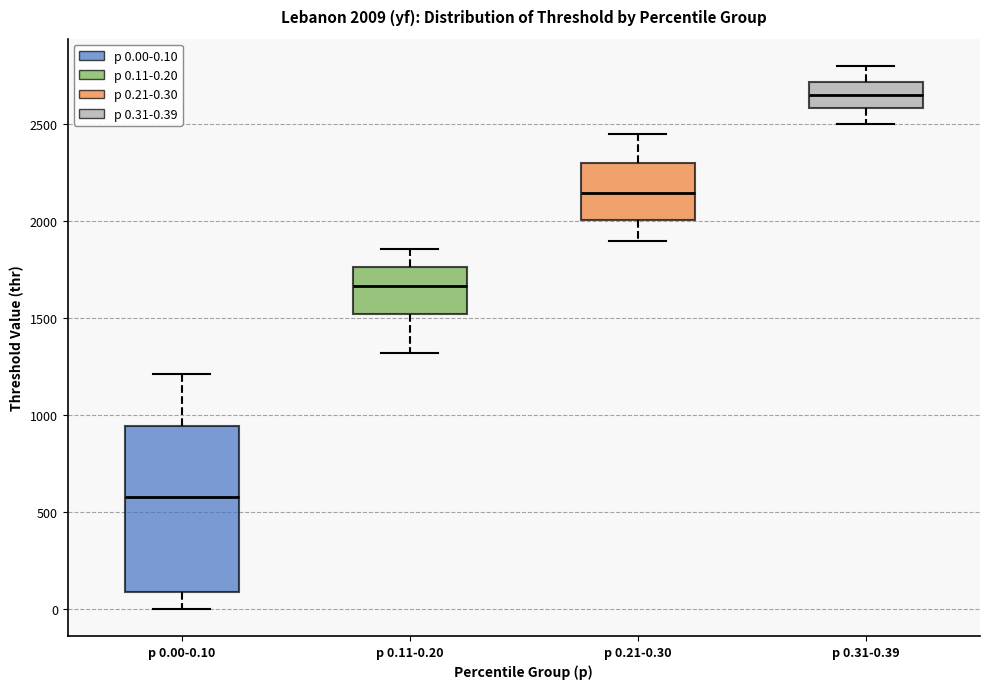

Which box has the lowest median line?

p 0.00-0.10